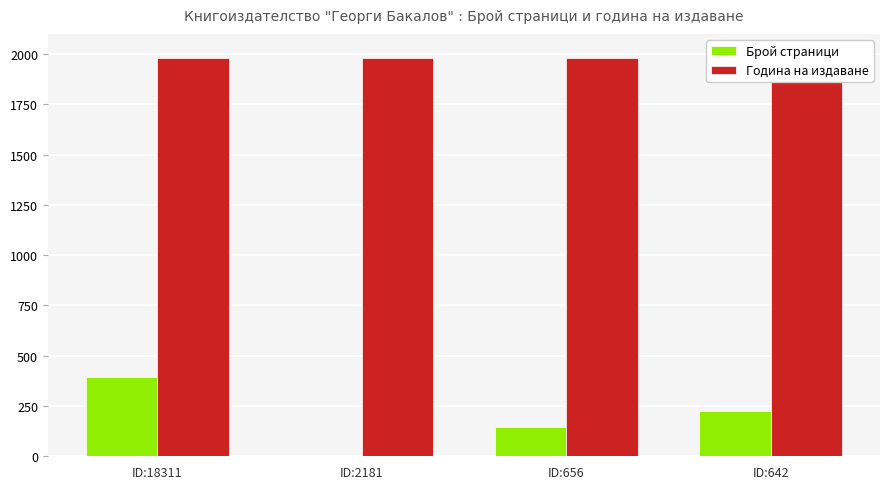

Reading right to left, what are all the values shown in this chart?

Брой страници: ID:642=224	ID:656=144	ID:2181=0	ID:18311=396
Година на издаване: ID:642=1979	ID:656=1979	ID:2181=1979	ID:18311=1981